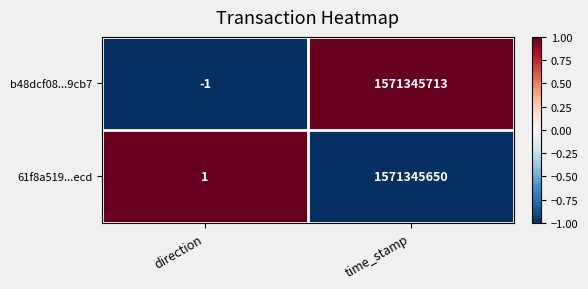

Reading right to left, list all the values displayed in this chart.

b48dcf08...9cb7: time_stamp=1571345713	direction=-1
61f8a519...ecd: time_stamp=1571345650	direction=1